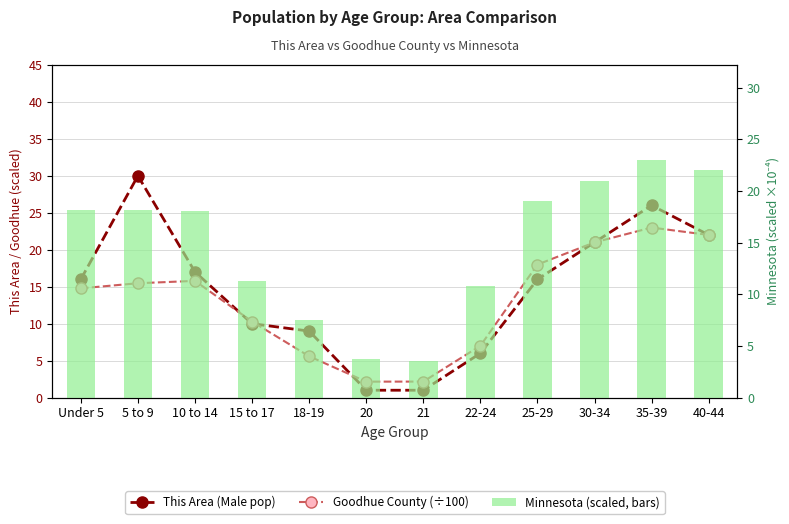

What position from the right is 20?

7